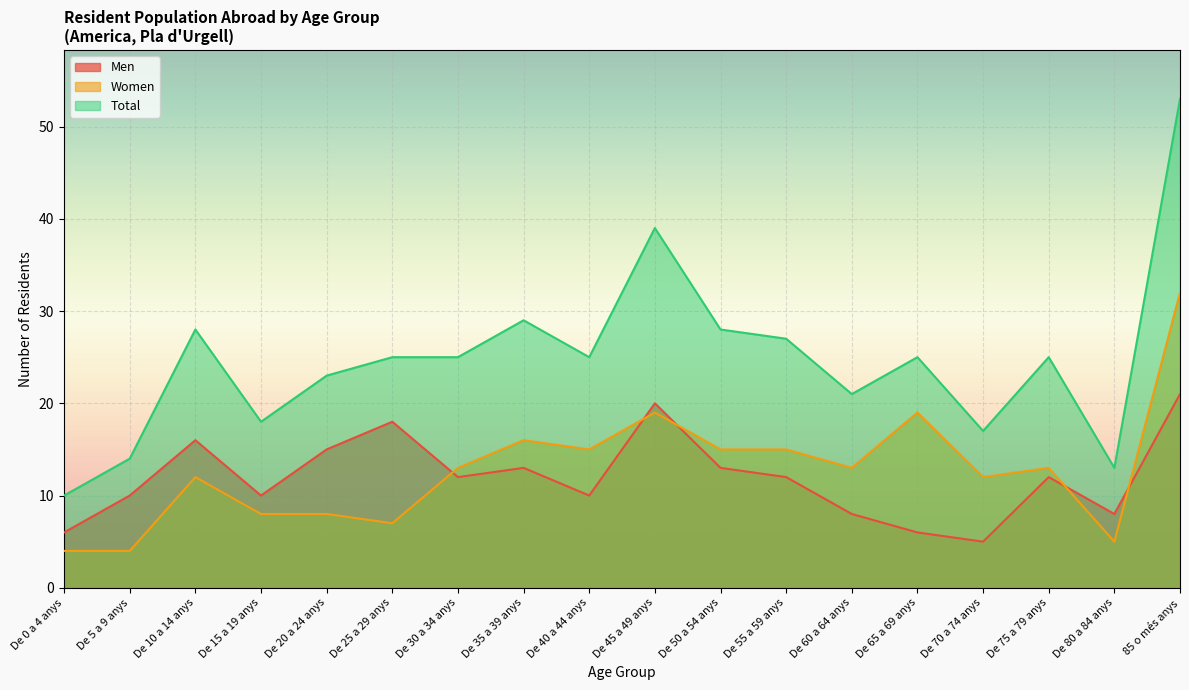

Which series has the largest total across all categories?

Total